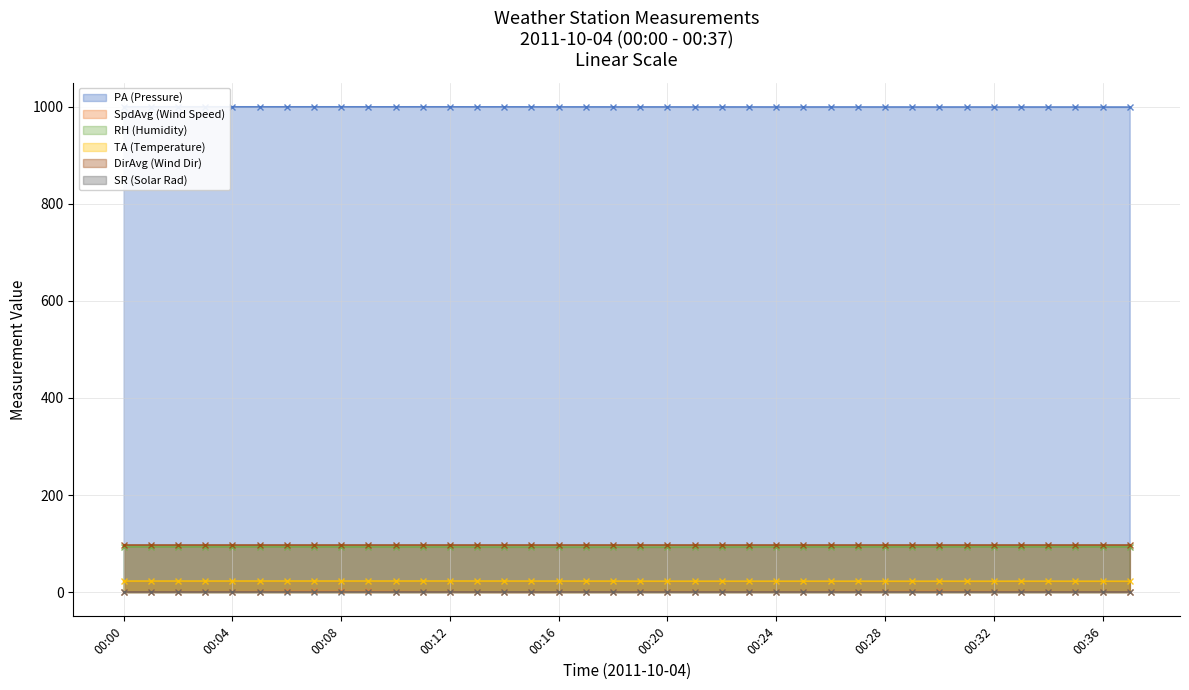

At which category is the sum across all series the highest?

00:07